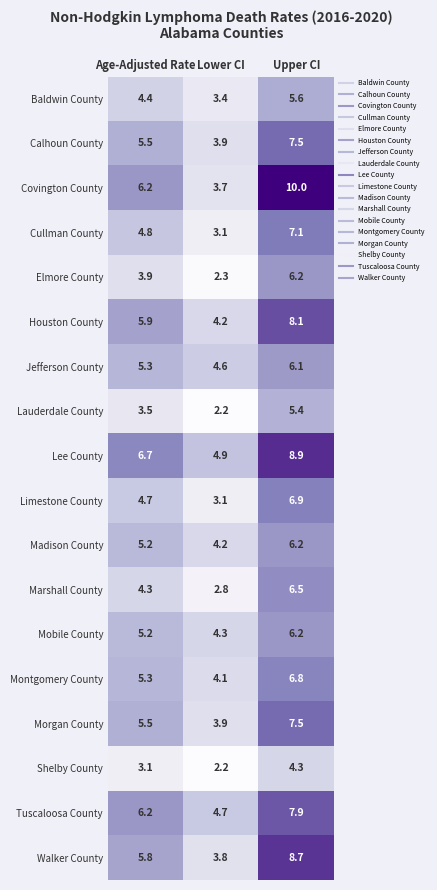

Rank the categories by Tuscaloosa County value from highest to lowest.

Upper CI, Age-Adjusted Rate, Lower CI